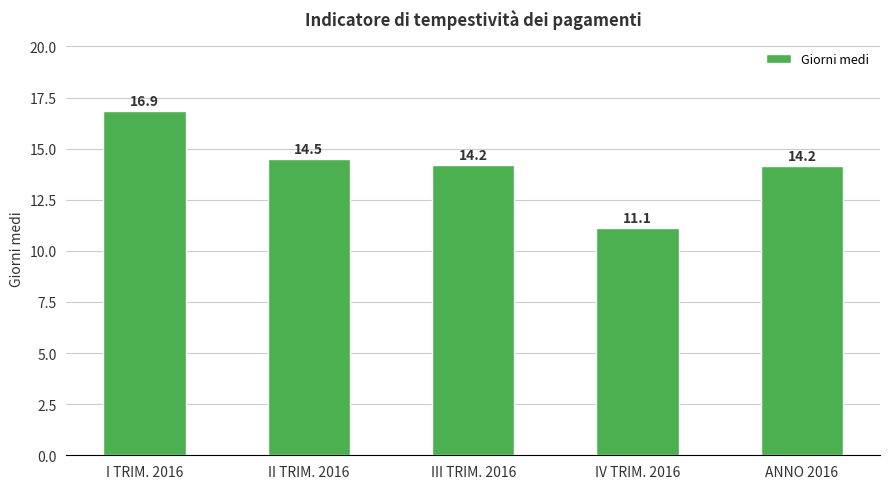

What is the ratio of the value at I TRIM. 2016 to the value at ANNO 2016?

1.2